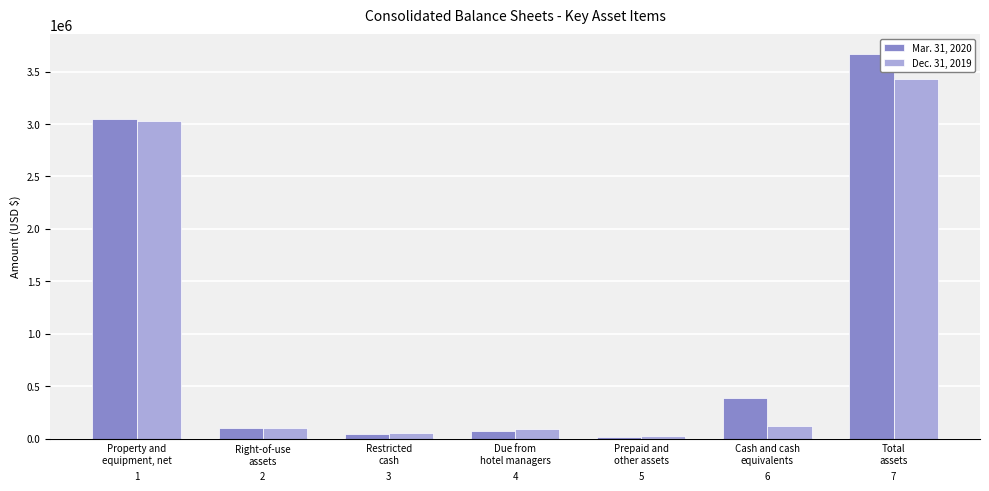

Which series has the largest total across all categories?

Mar. 31, 2020